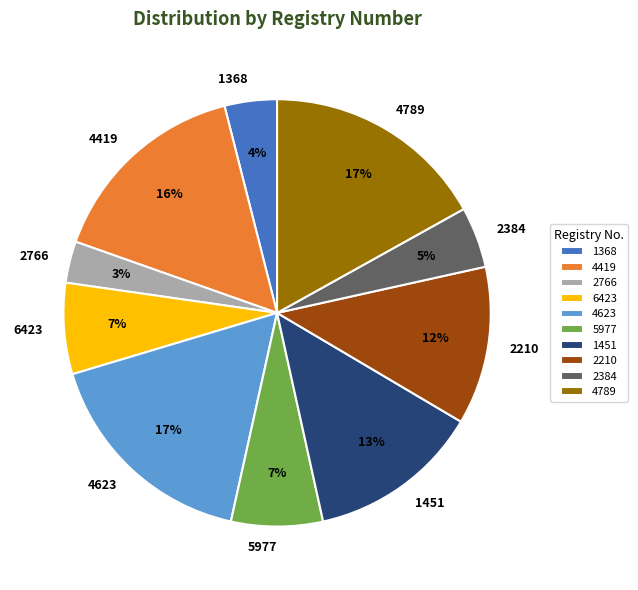

What percentage is the 4623 slice, to the nearest percent?

17%